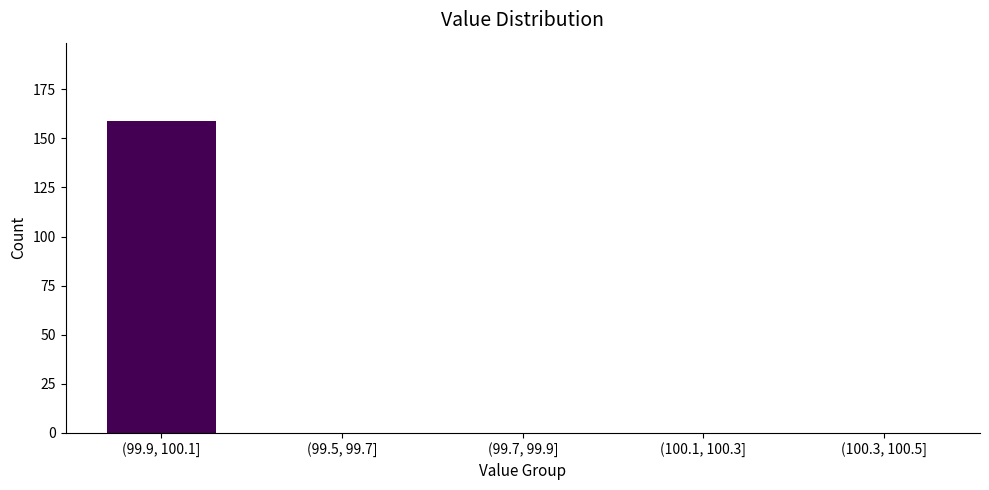

Reading left to right, extract all data points from this chart.

(99.9, 100.1]=159	(99.5, 99.7]=0	(99.7, 99.9]=0	(100.1, 100.3]=0	(100.3, 100.5]=0